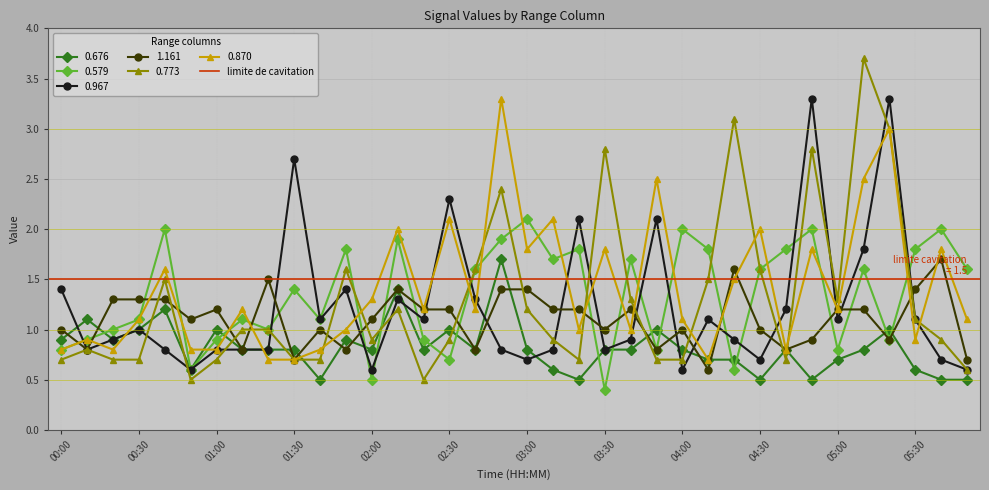

What is the value of the 0.676 point at the 31st from the left?

0.7